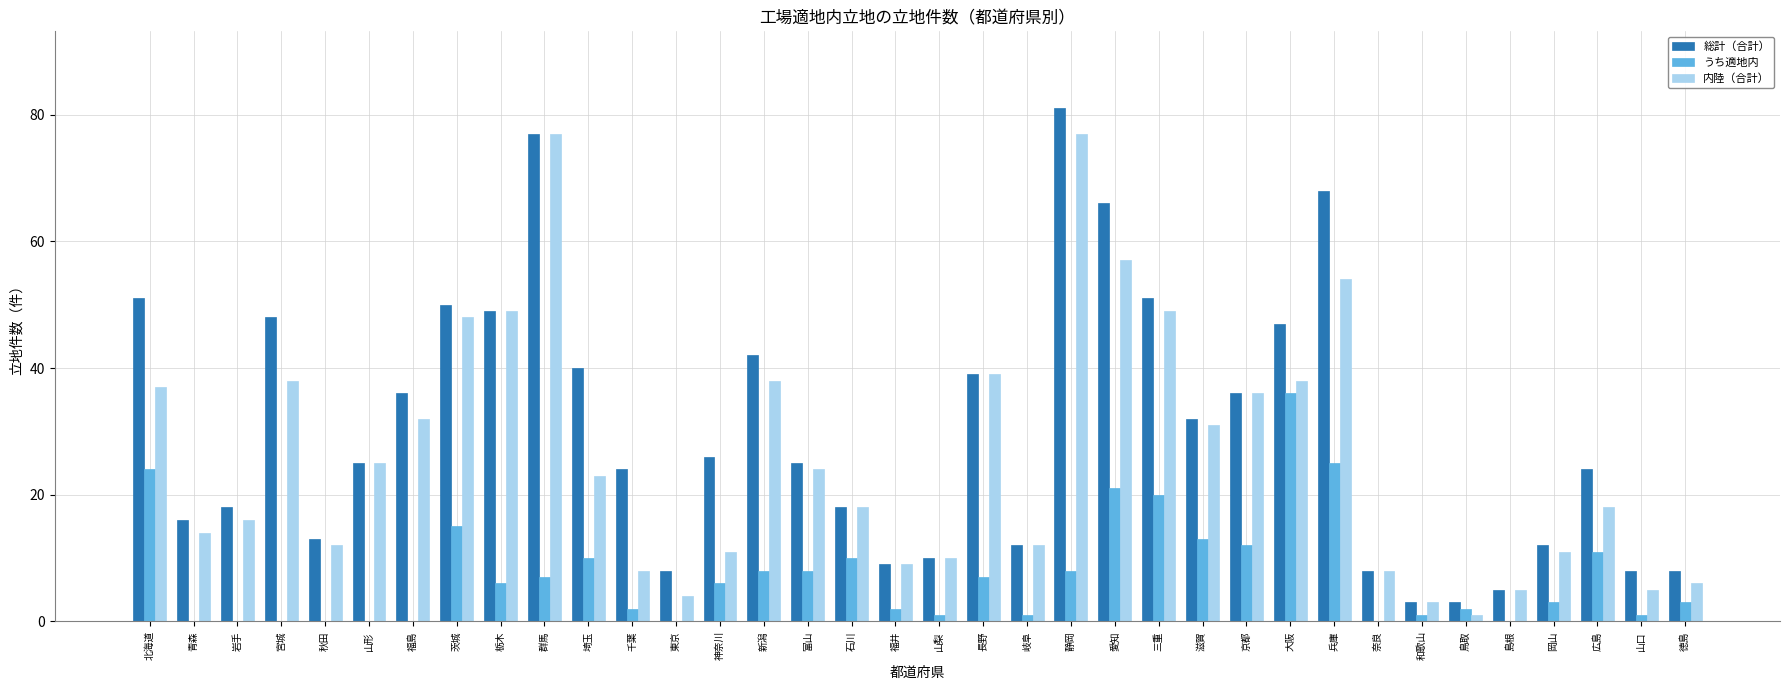

Which series changed the most between 北海道 and 宮城?

うち適地内